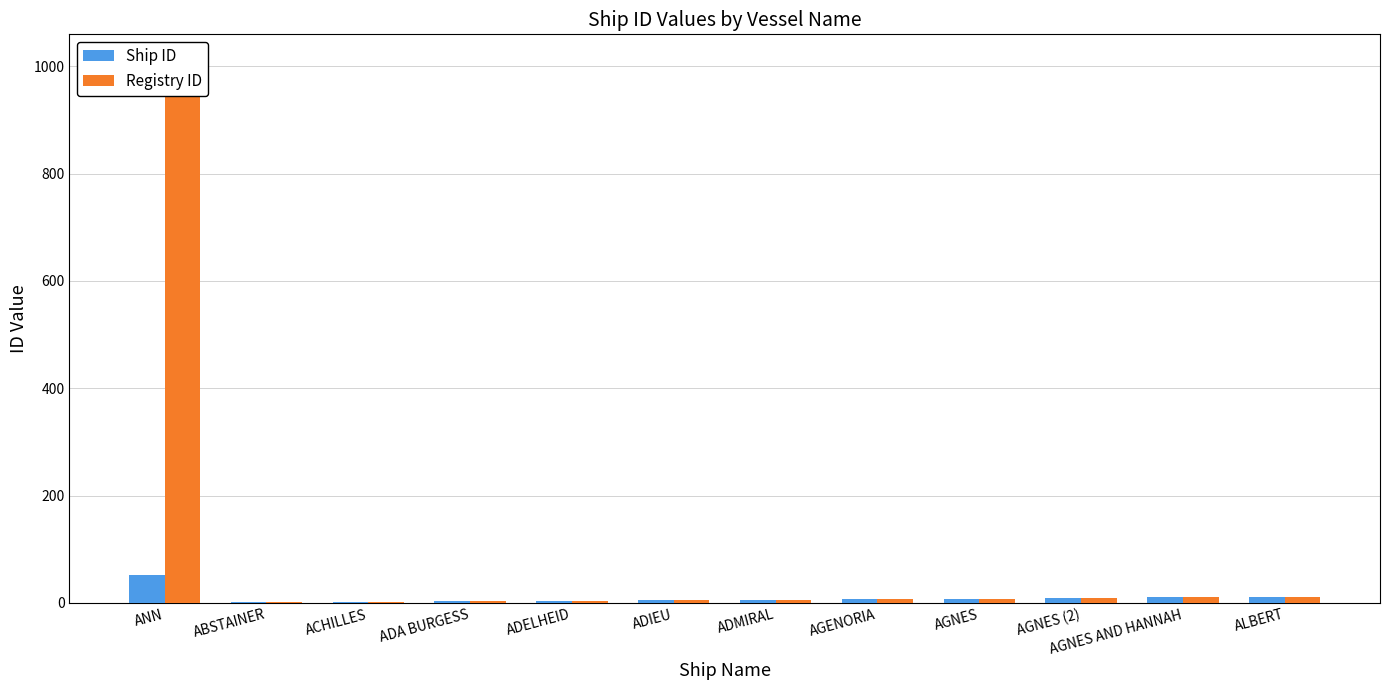

At which label is Registry ID closest to 505?

ALBERT